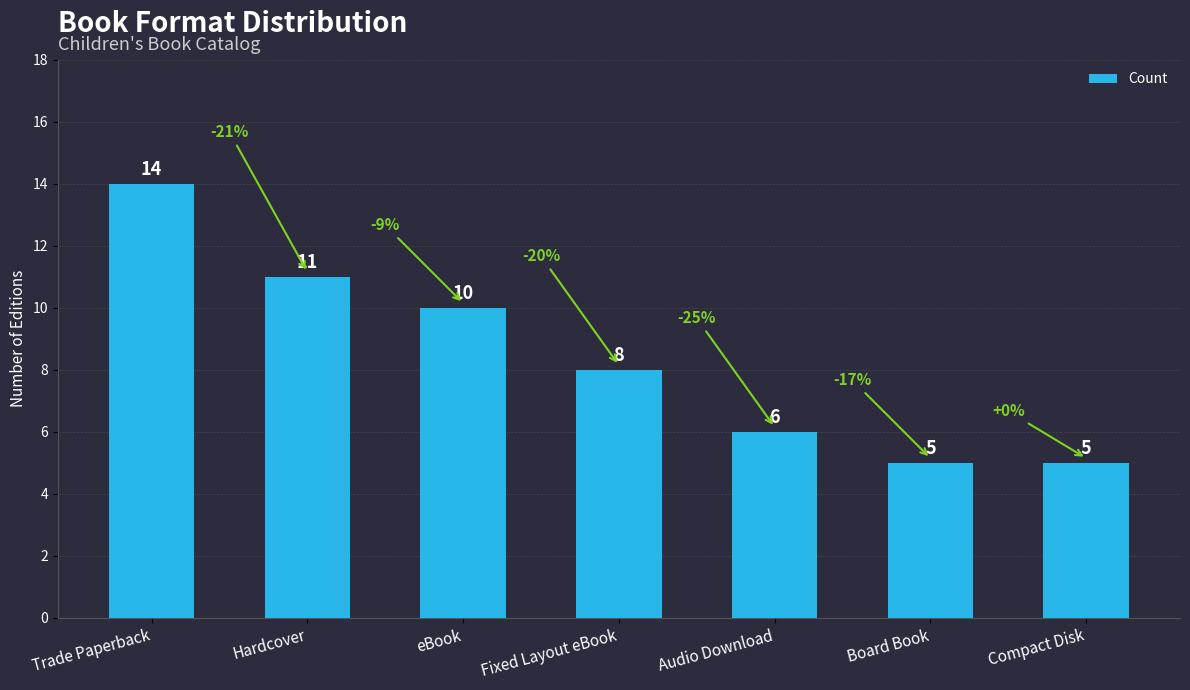

Reading left to right, what are all the values shown in this chart?

14	11	10	8	6	5	5